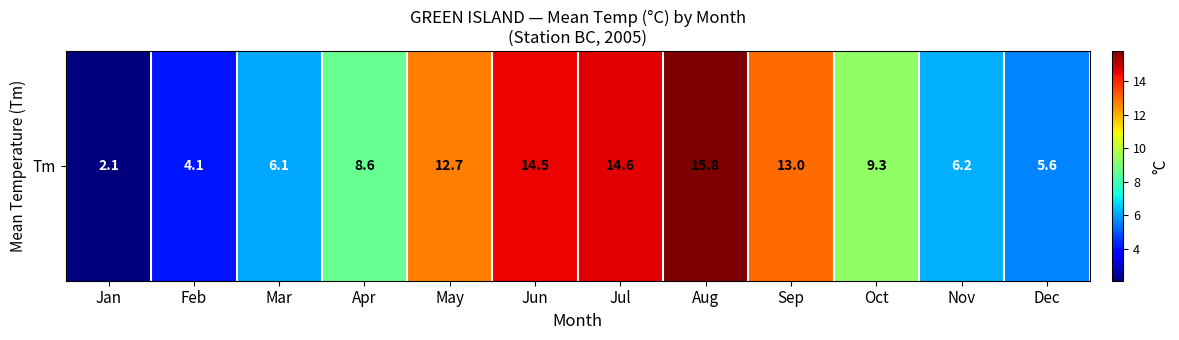

List the labels in order of value, largest first.

Aug, Jul, Jun, Sep, May, Oct, Apr, Nov, Mar, Dec, Feb, Jan